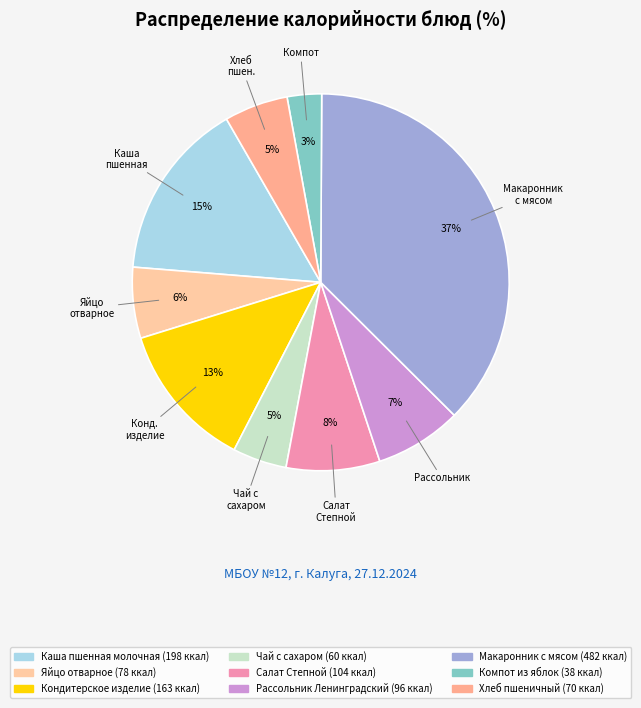

Rank the categories by value from lowest to highest.

Компот из яблок, Чай с сахаром, Хлеб пшеничный, Яйцо отварное, Рассольник Ленинградский, Салат Степной, Кондитерское изделие, Каша пшенная молочная, Макаронник с мясом